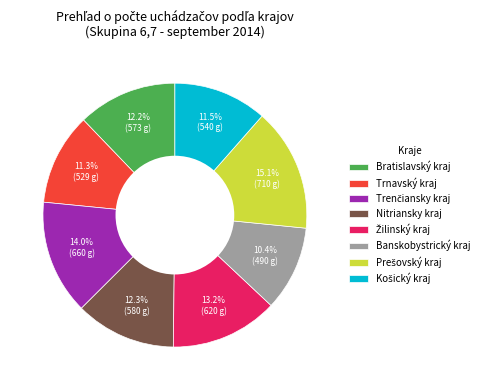

Is Bratislavský kraj the majority of the pie?

No